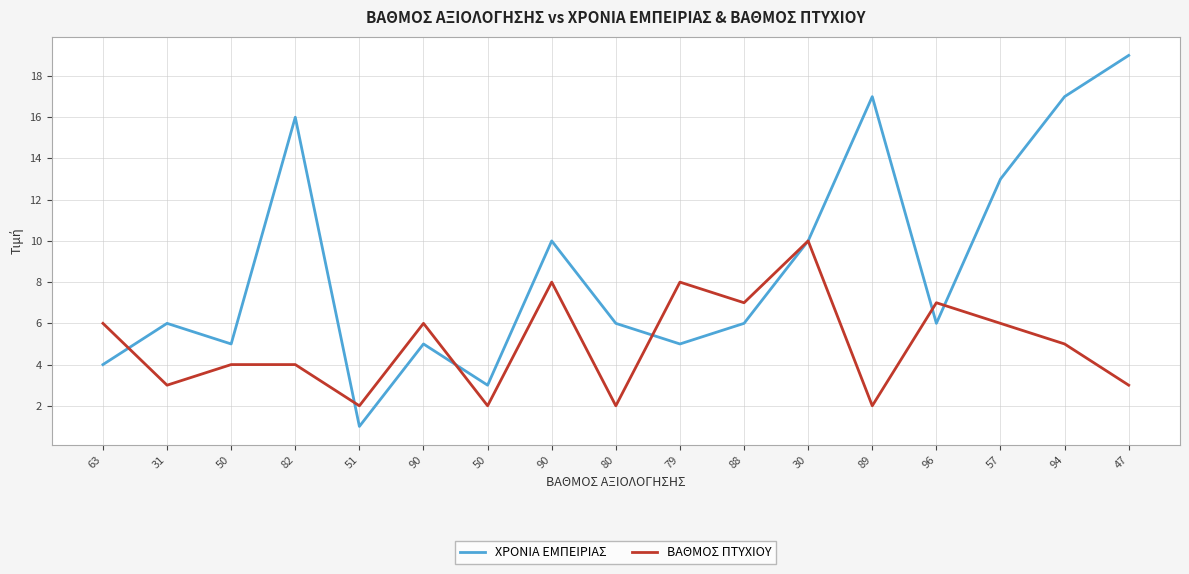

Does the chart have visible grid lines?

Yes